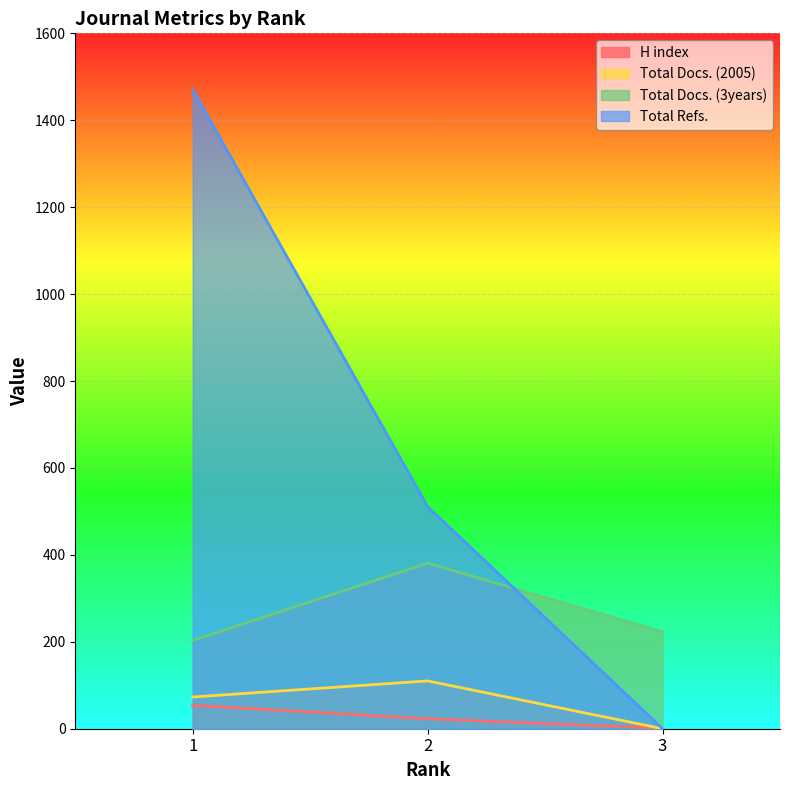

At which label does Total Docs. (3years) first exceed 223?

2